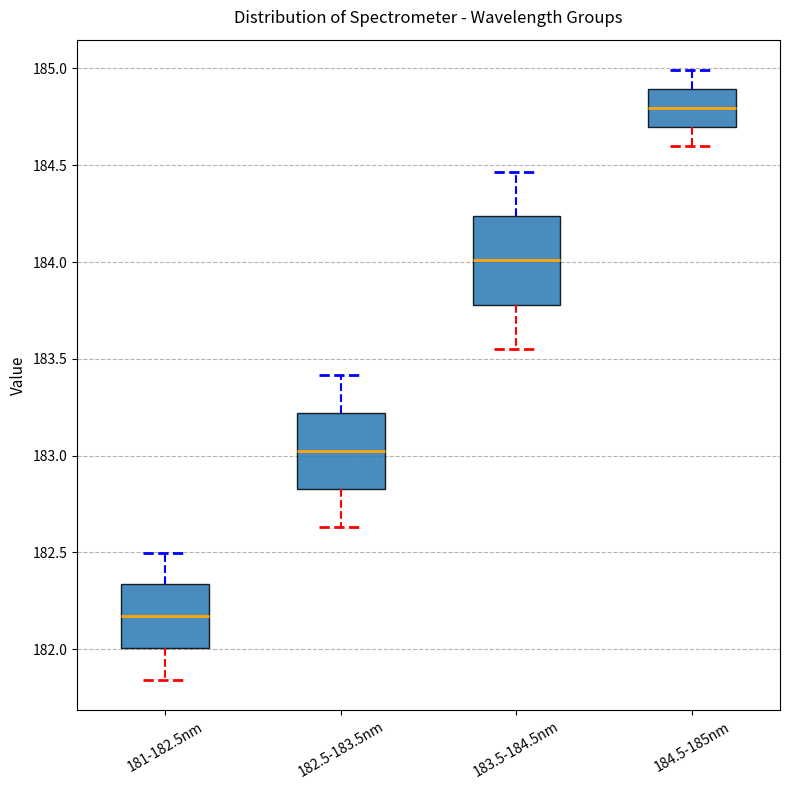

Which box is the tallest, from its lower edge to its upper edge?

183.5-184.5nm